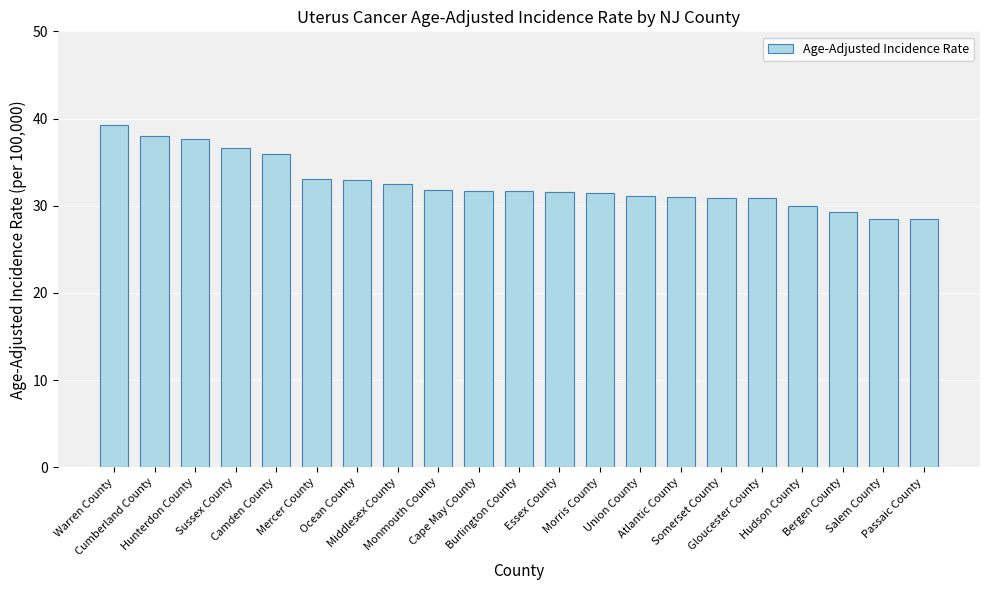

What is the label of the 11th bar from the right?

Burlington County